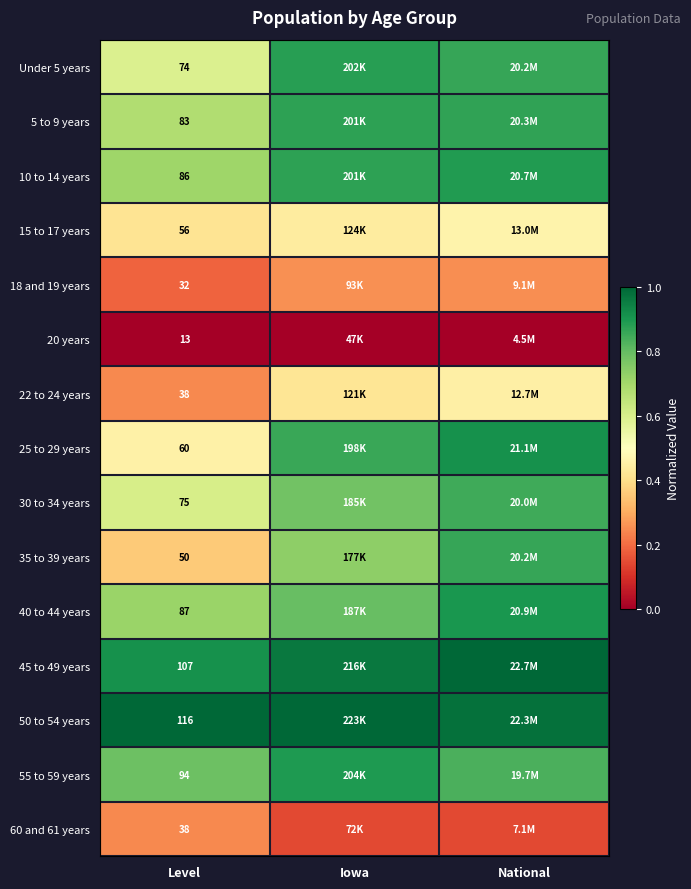

Is the value of 35 to 39 years at Level greater than the value of 45 to 49 years at Level?

No